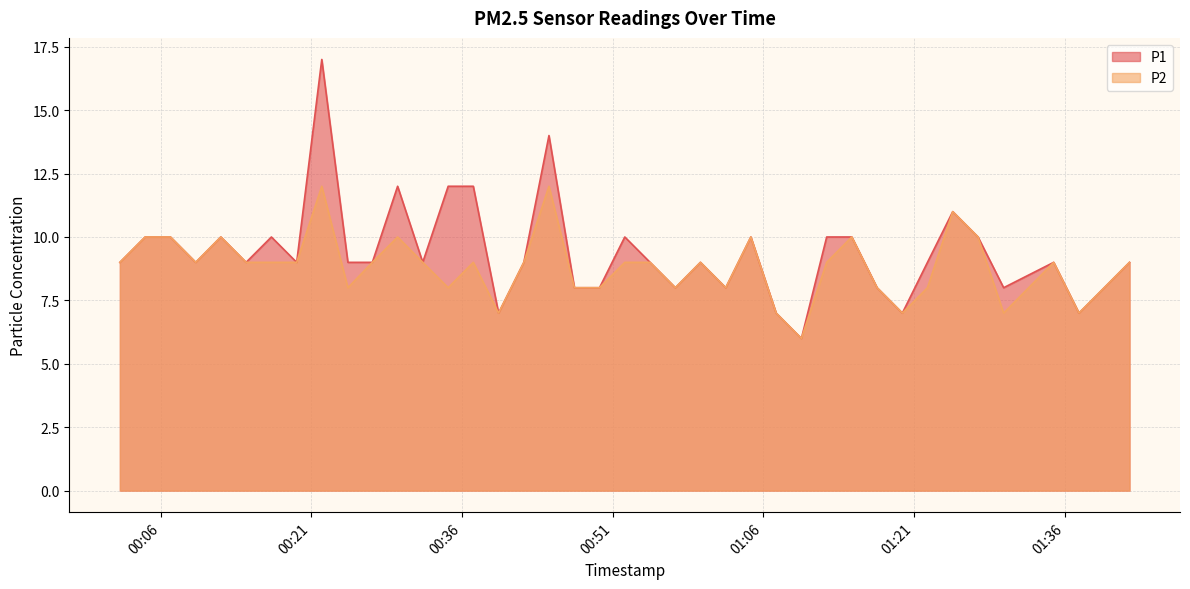

How many data points in P2 are less than 9?

15